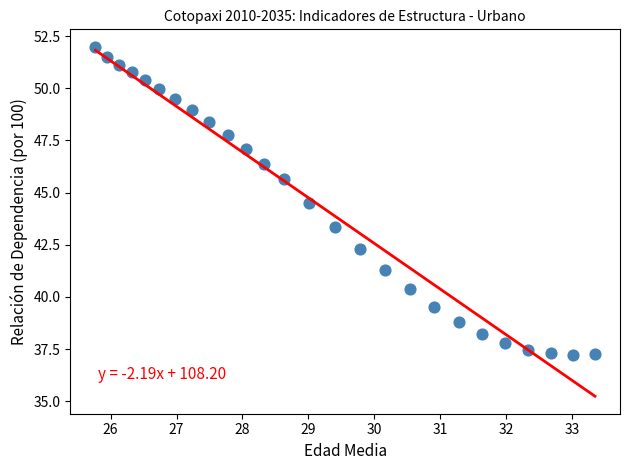

What is the range of Y values (max minus min)?

14.8